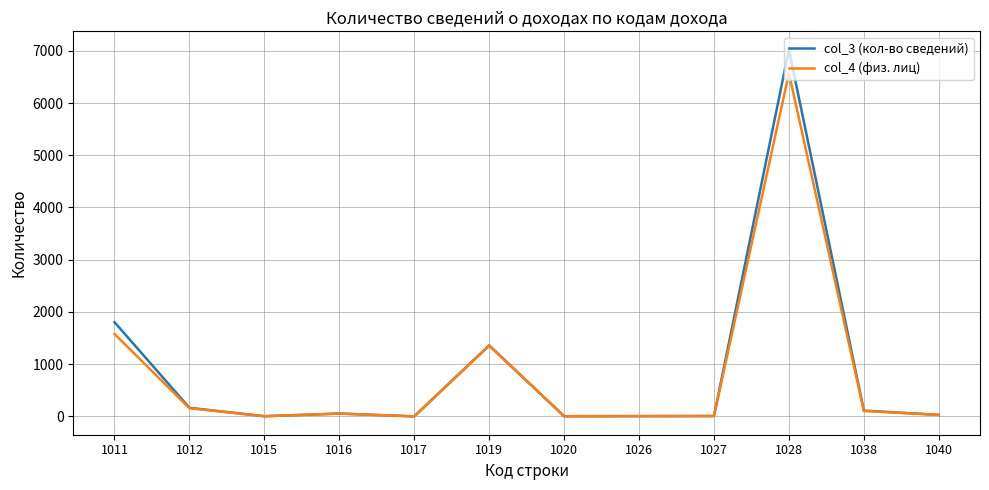

Rank the series by their maximum value, from highest to lowest.

col_3 (кол-во сведений), col_4 (физ. лиц)